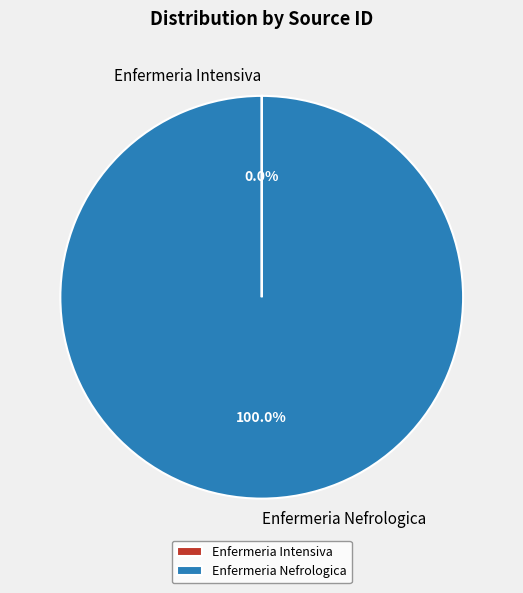

What is the majority slice?

Enfermeria Nefrologica